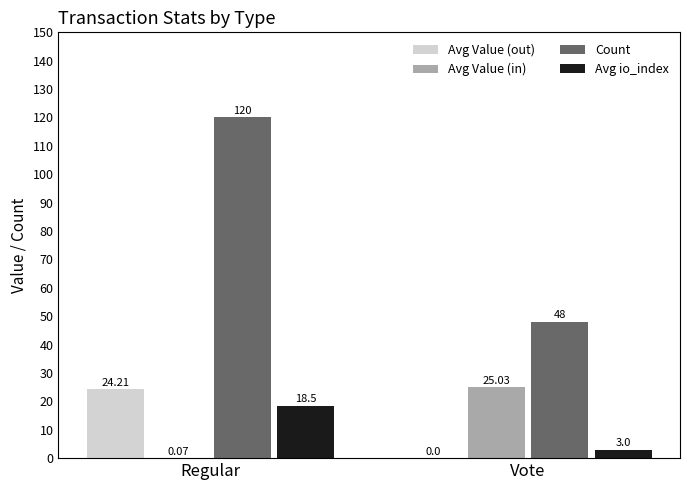

Are the bars grouped side by side (vs. stacked)?

Yes